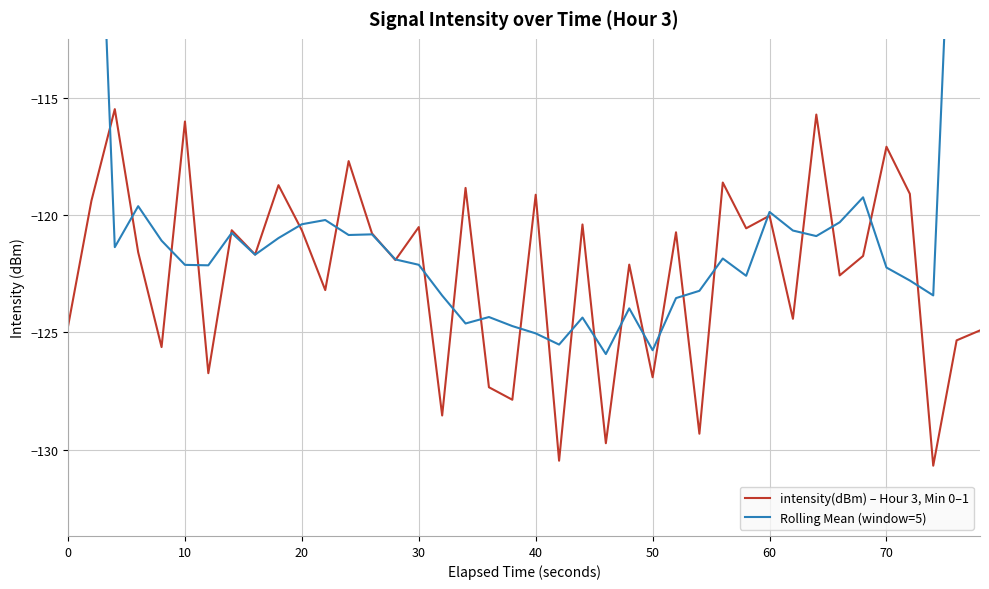

What is the maximum value for intensity(dBm) – Hour 3, Min 0–1?

-115.5